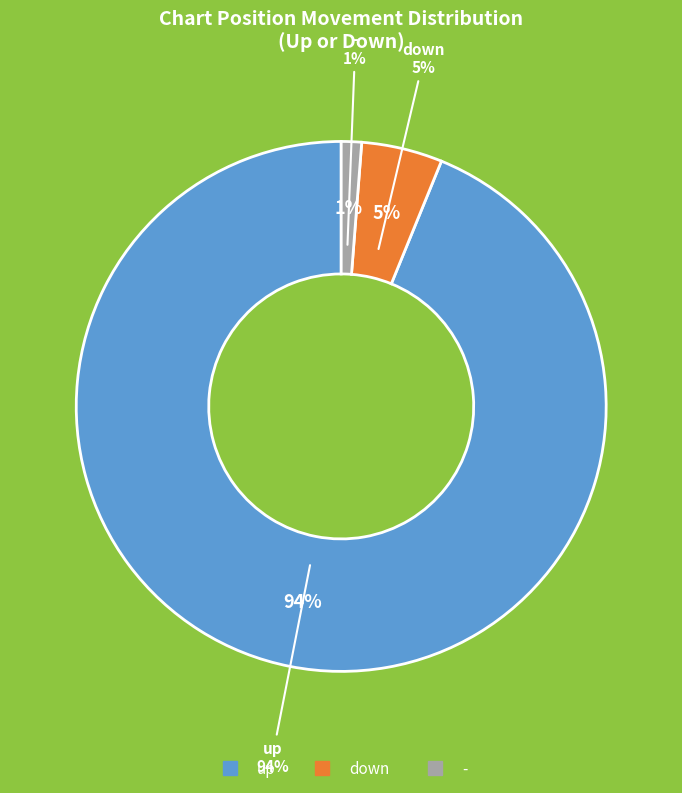

What is the smallest slice in the pie chart?

-